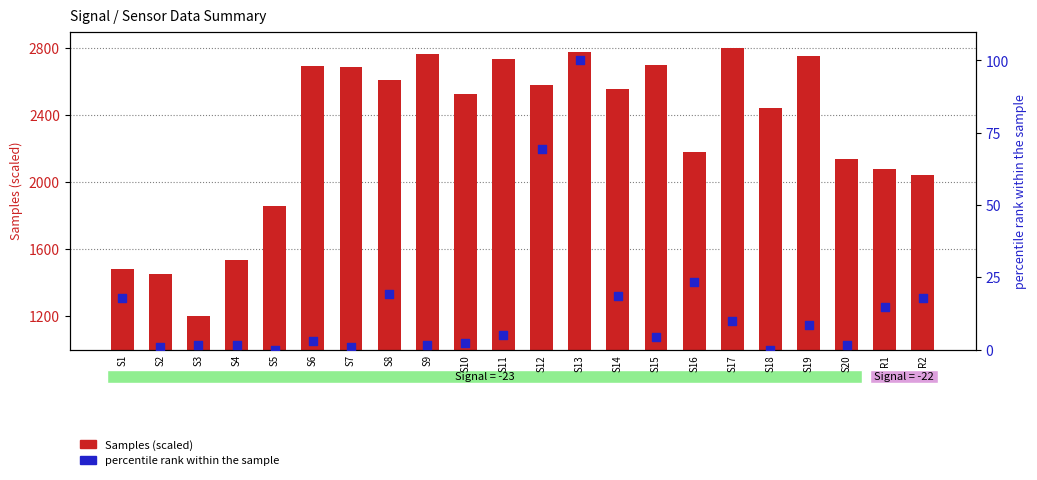

Which series reaches the maximum Y coordinate?

Samples (scaled)